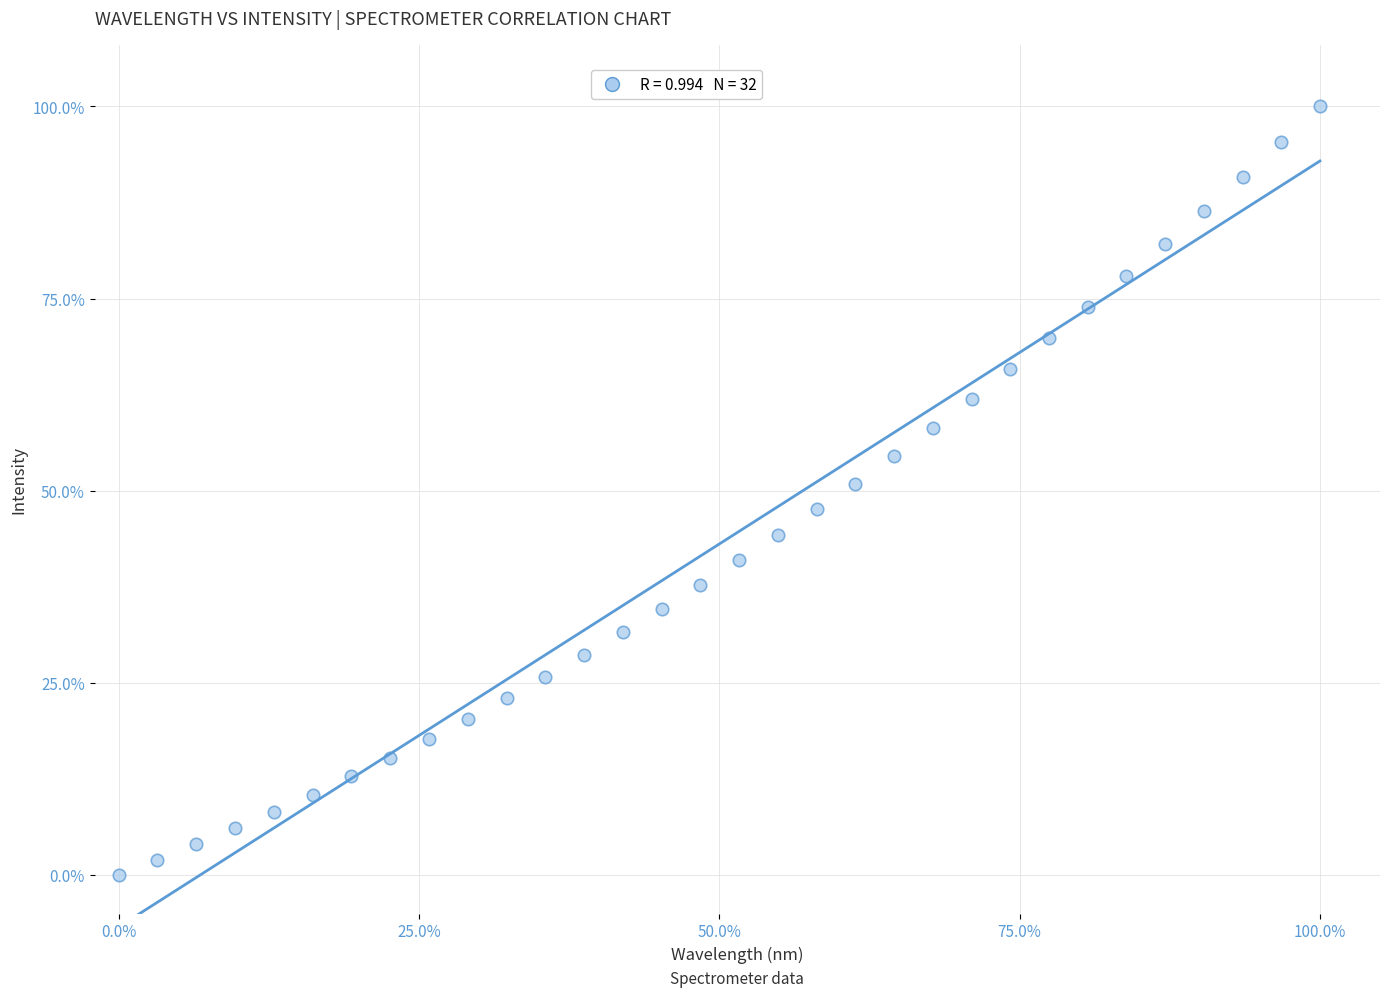

What is the range of Y values (max minus min)?

100.0